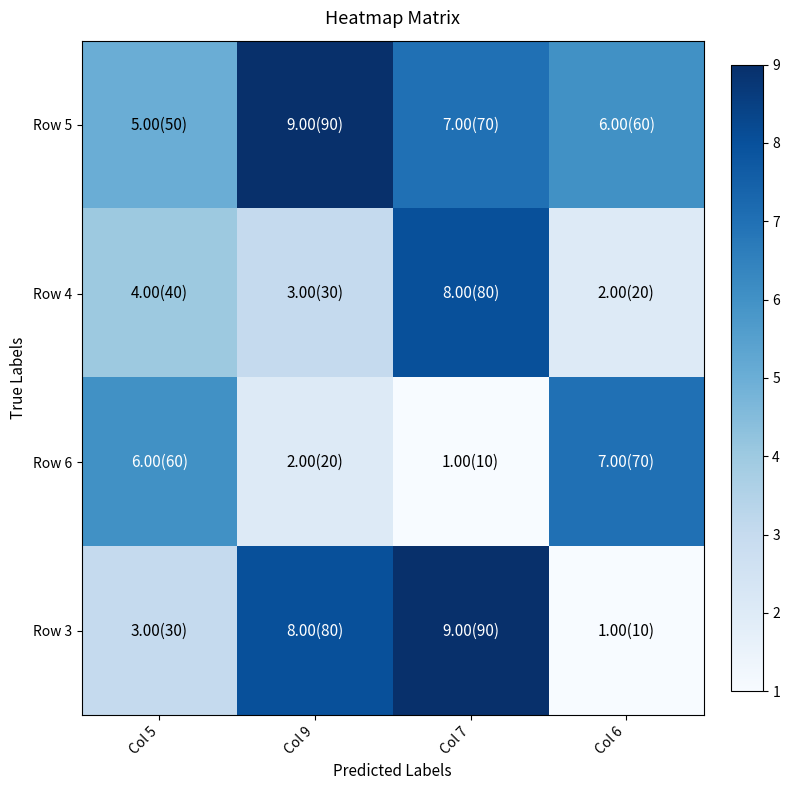

Reading right to left, what are all the values shown in this chart?

Row 5: Col 6=6	Col 7=7	Col 9=9	Col 5=5
Row 4: Col 6=2	Col 7=8	Col 9=3	Col 5=4
Row 6: Col 6=7	Col 7=1	Col 9=2	Col 5=6
Row 3: Col 6=1	Col 7=9	Col 9=8	Col 5=3